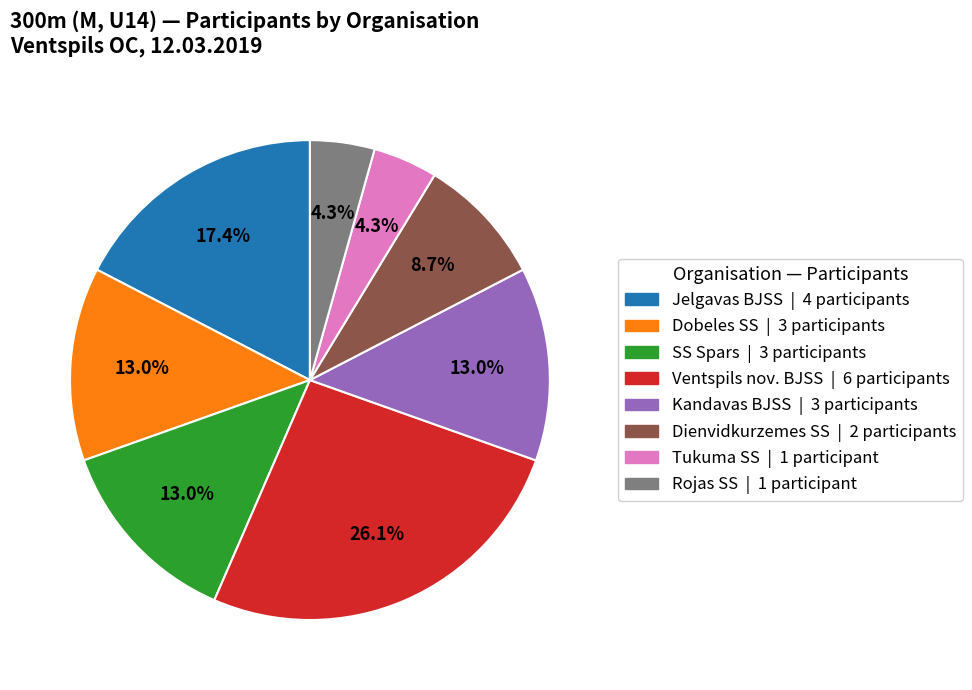

What is the largest slice in the pie chart?

Ventspils nov. BJSS